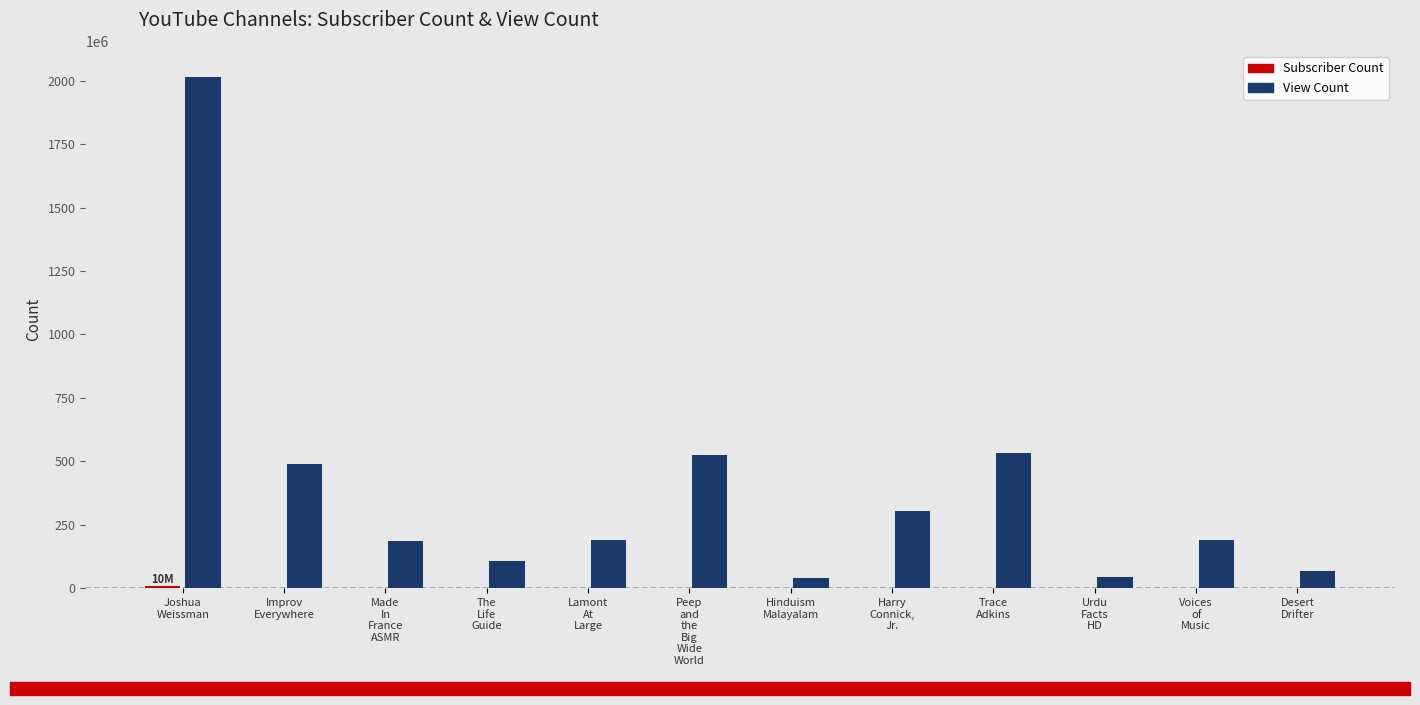

What is the spread (max minus min) of values at The
Life
Guide?

106755555